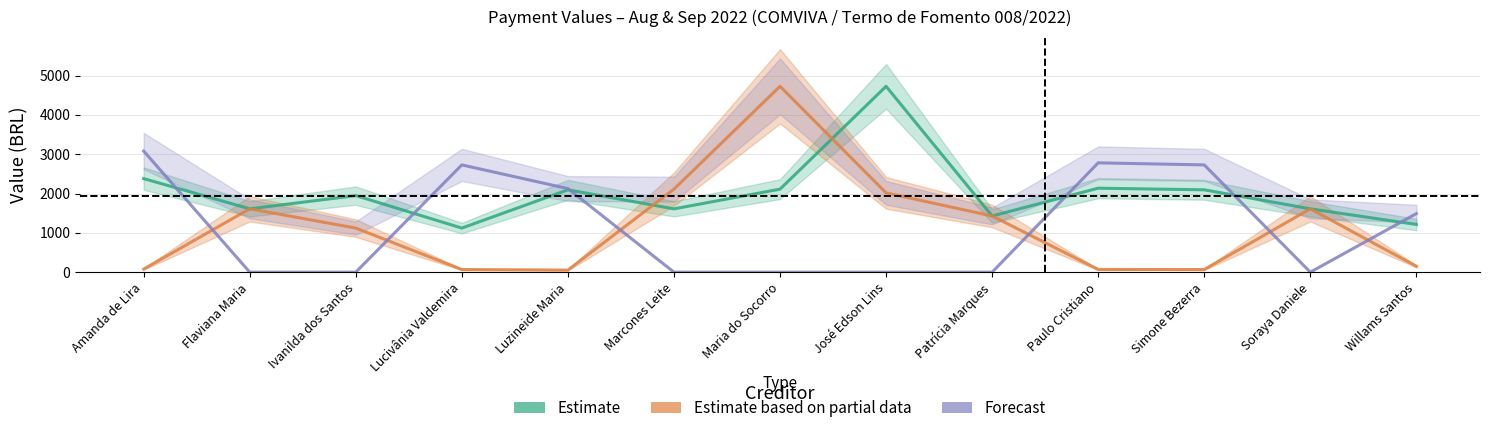

What position from the left is Amanda de Lira?

1